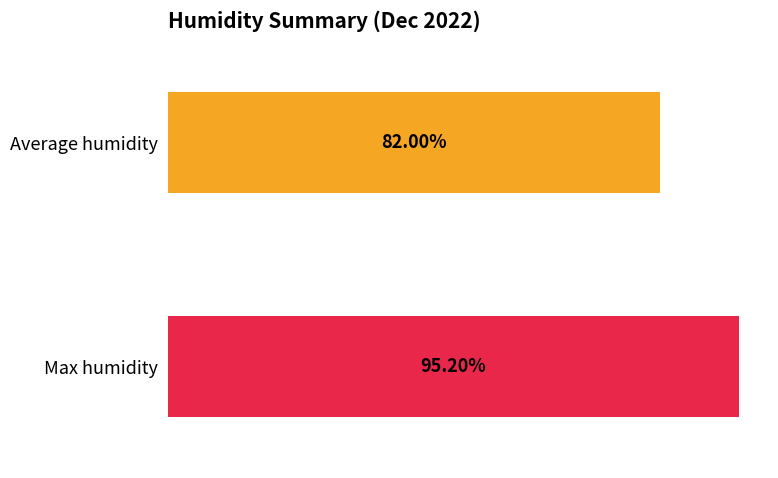

Which series has the largest range (max minus min)?

Max humidity